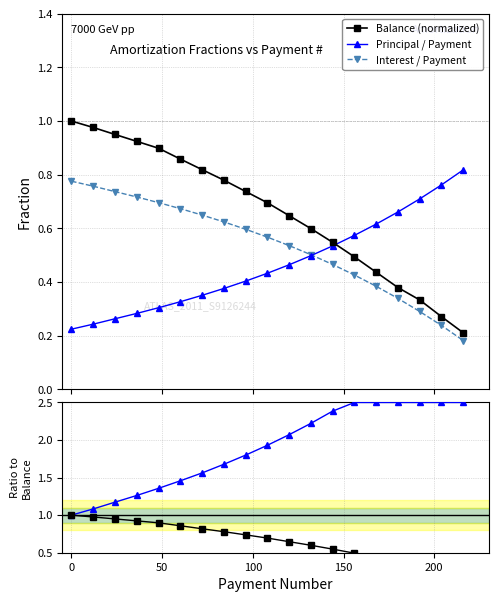

True or false: Balance (normalized) and Interest / Payment intersect in this chart.

False